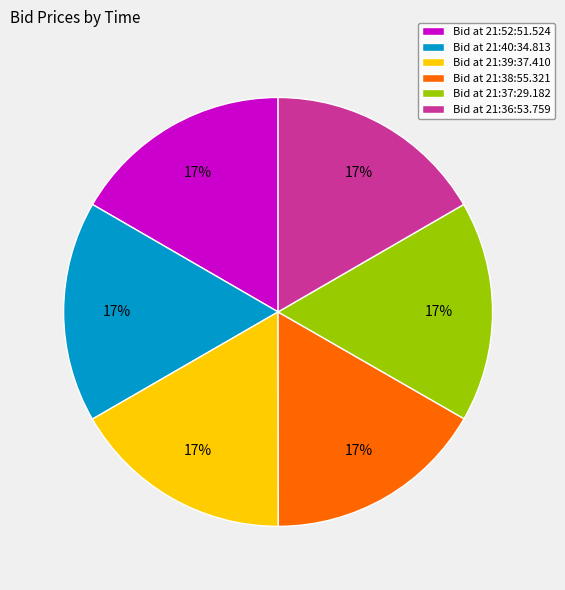

What is the ratio of the value at Bid at 21:40:34.813 to the value at Bid at 21:39:37.410?

1.0